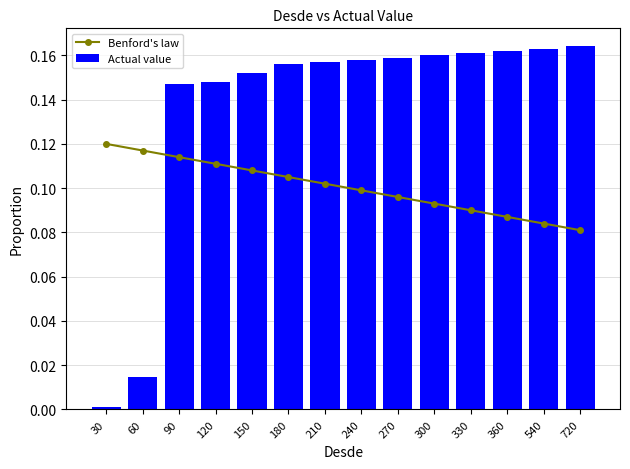

Between 120 and 150, which is larger?

120